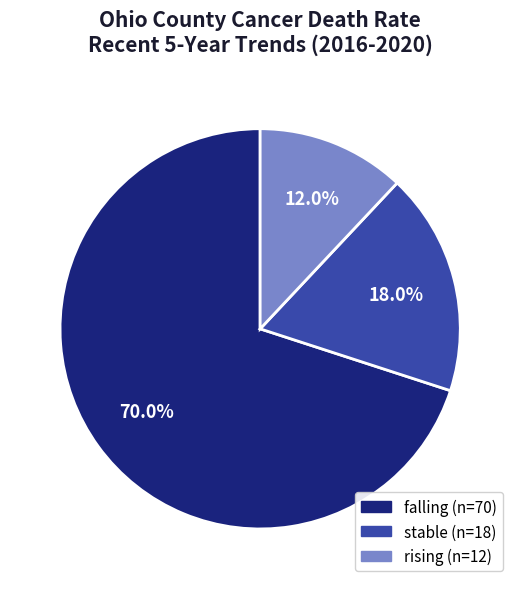

True or false: falling accounts for 61% of the total.

False